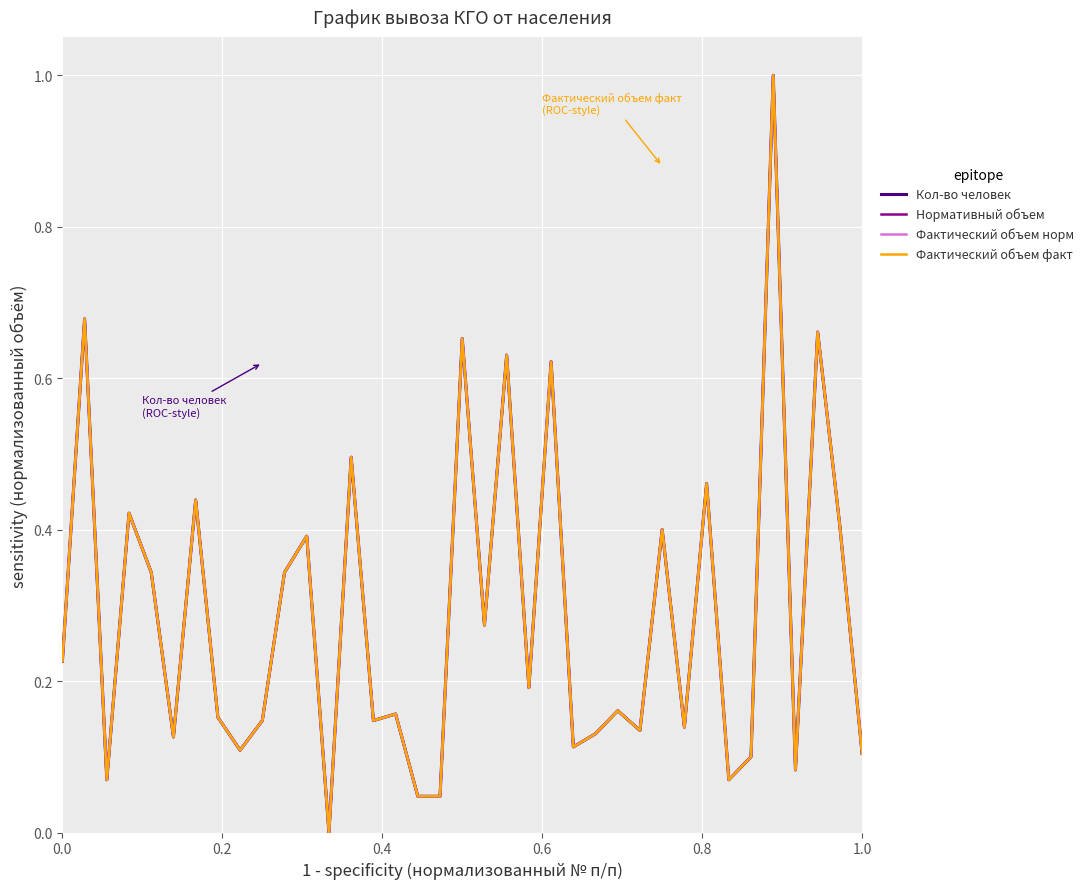

True or false: Нормативный объем and Фактический объем норм cross at least once.

False